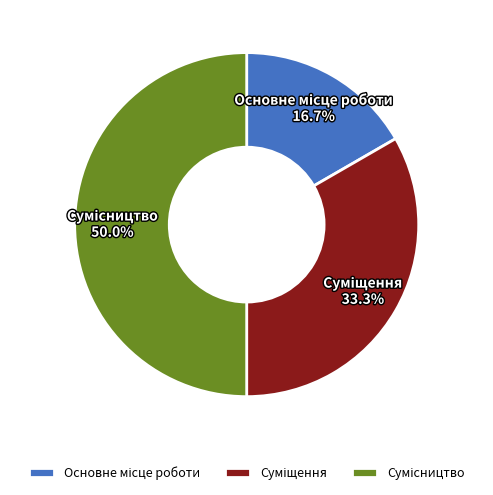

The Суміщення slice represents 33% of the pie. True or false?

True